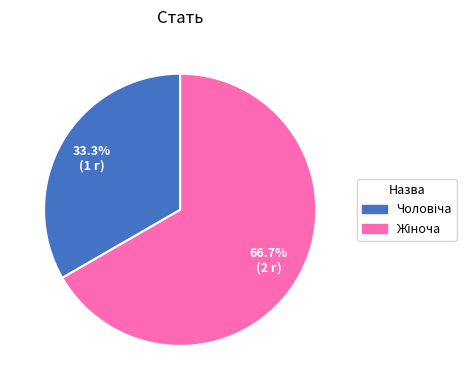

Does any single category account for the majority?

Yes